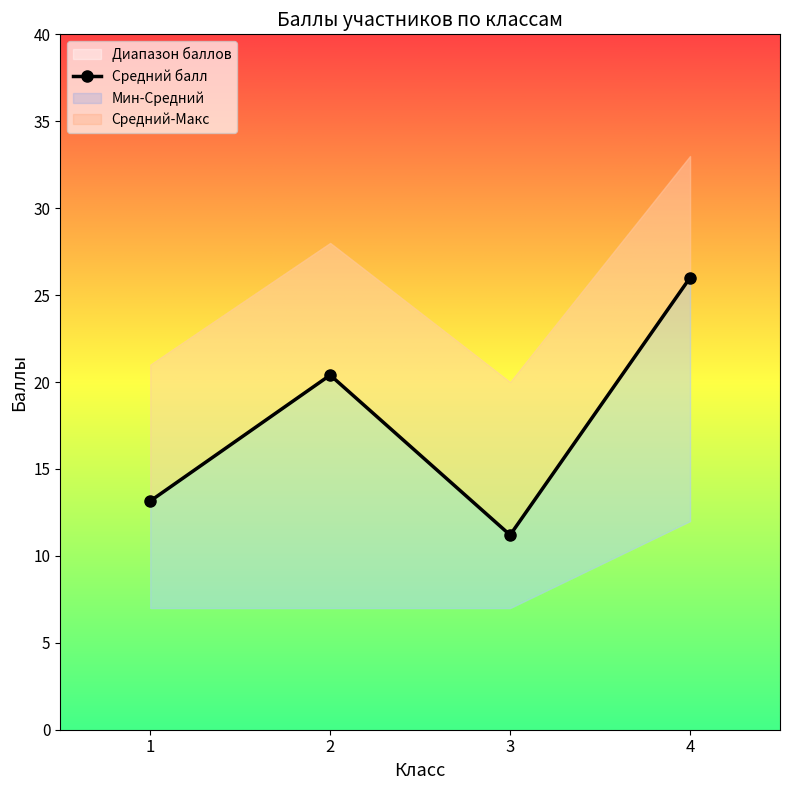

At which label does the data first exceed 18?

1